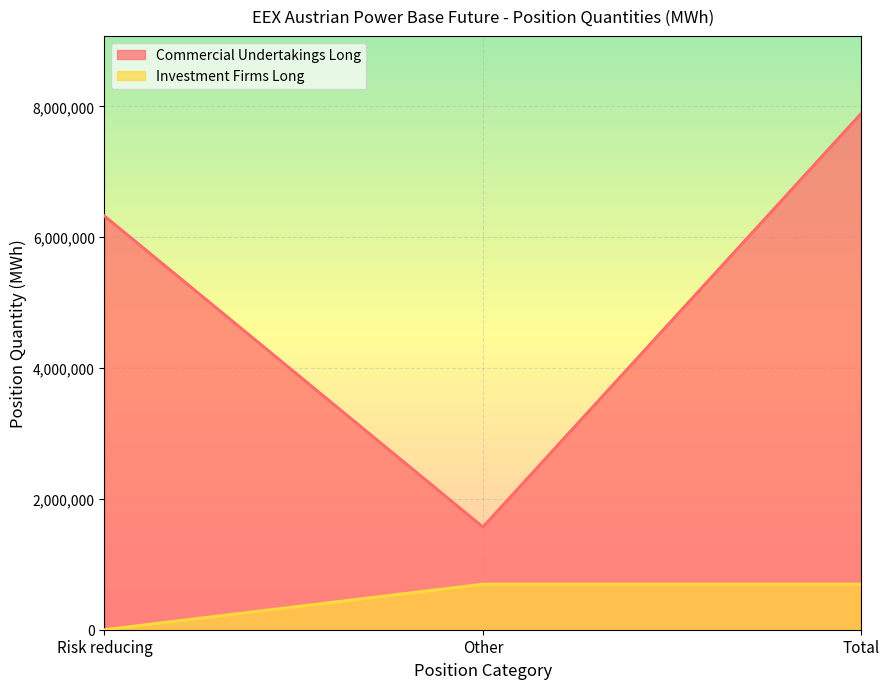

Reading right to left, list all the values displayed in this chart.

Commercial Undertakings Long: Total=7894180	Other=1570109	Risk reducing=6324071
Investment Firms Long: Total=695409	Other=695409	Risk reducing=0